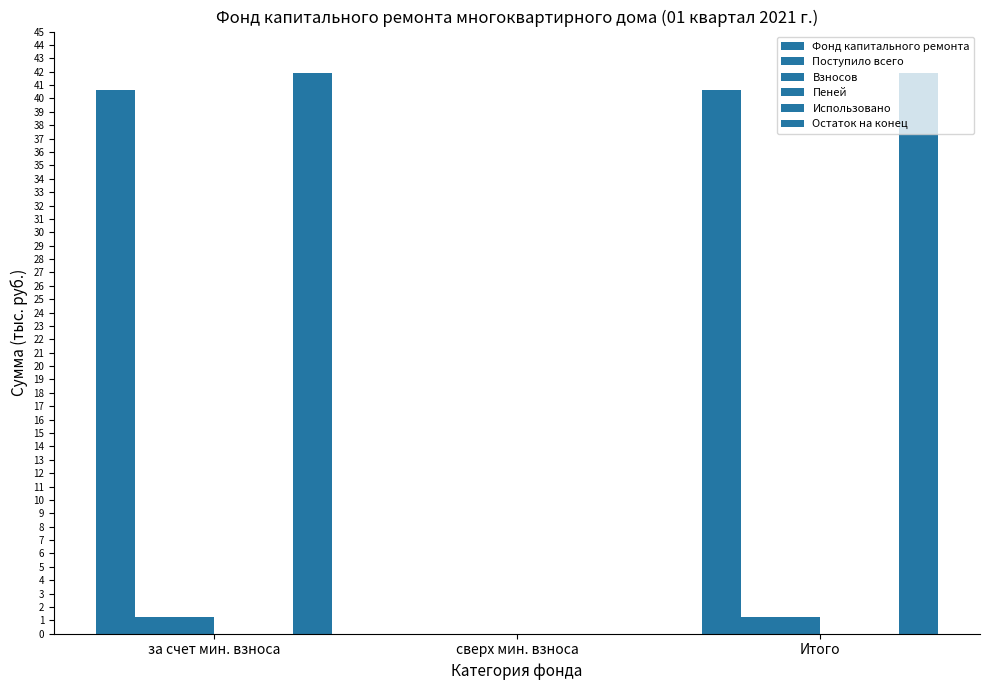

Reading right to left, extract all data points from this chart.

Фонд капитального ремонта: Итого=40.6	сверх мин. взноса=0.0	за счет мин. взноса=40.6
Поступило всего: Итого=1.3	сверх мин. взноса=0.0	за счет мин. взноса=1.3
Взносов: Итого=1.3	сверх мин. взноса=0.0	за счет мин. взноса=1.3
Пеней: Итого=0.0	сверх мин. взноса=0.0	за счет мин. взноса=0.0
Использовано: Итого=0.0	сверх мин. взноса=0.0	за счет мин. взноса=0.0
Остаток на конец: Итого=41.9	сверх мин. взноса=0.0	за счет мин. взноса=41.9